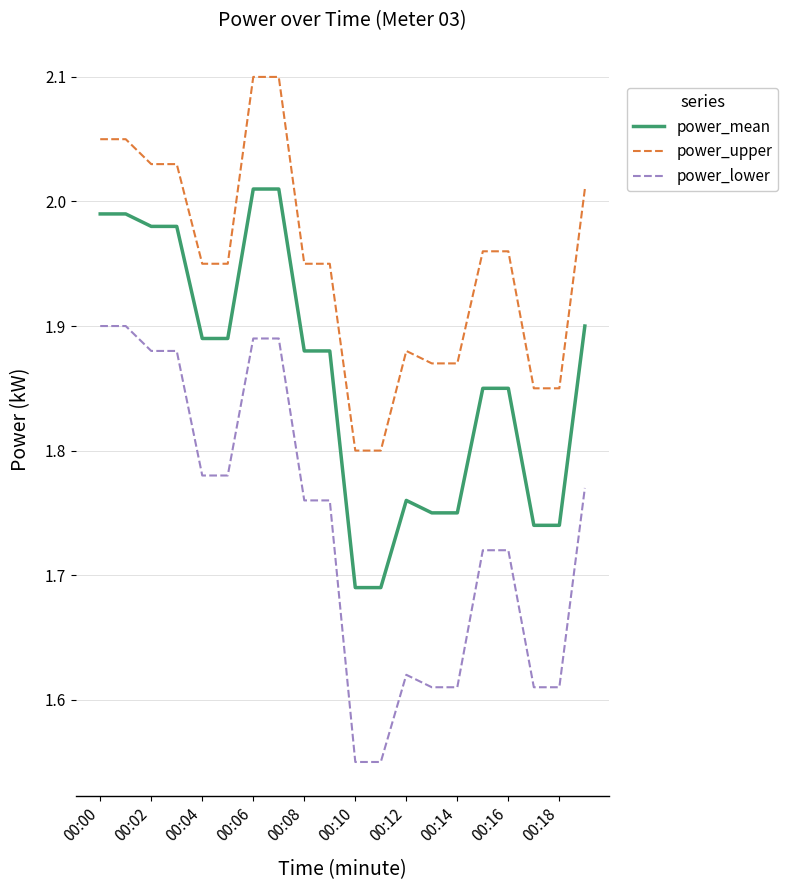

List the series in order of their peak value, lowest first.

power_lower, power_mean, power_upper